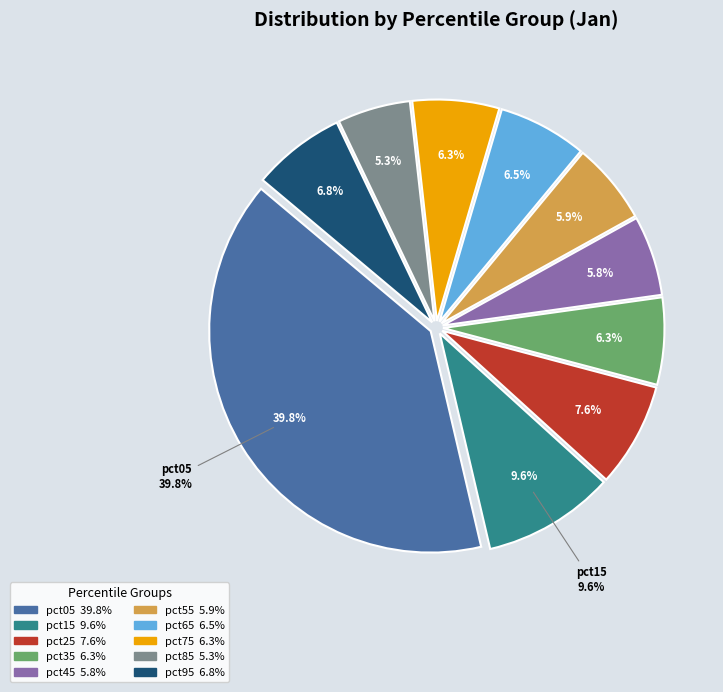

To the nearest percent, what is the average slice percentage?

10%